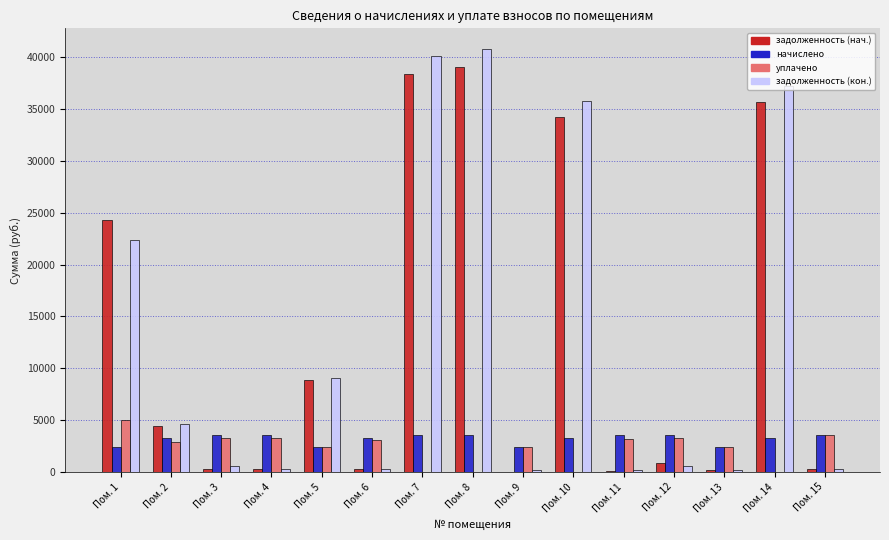

What value does the начислено series have at Пом. 9?

2394.7